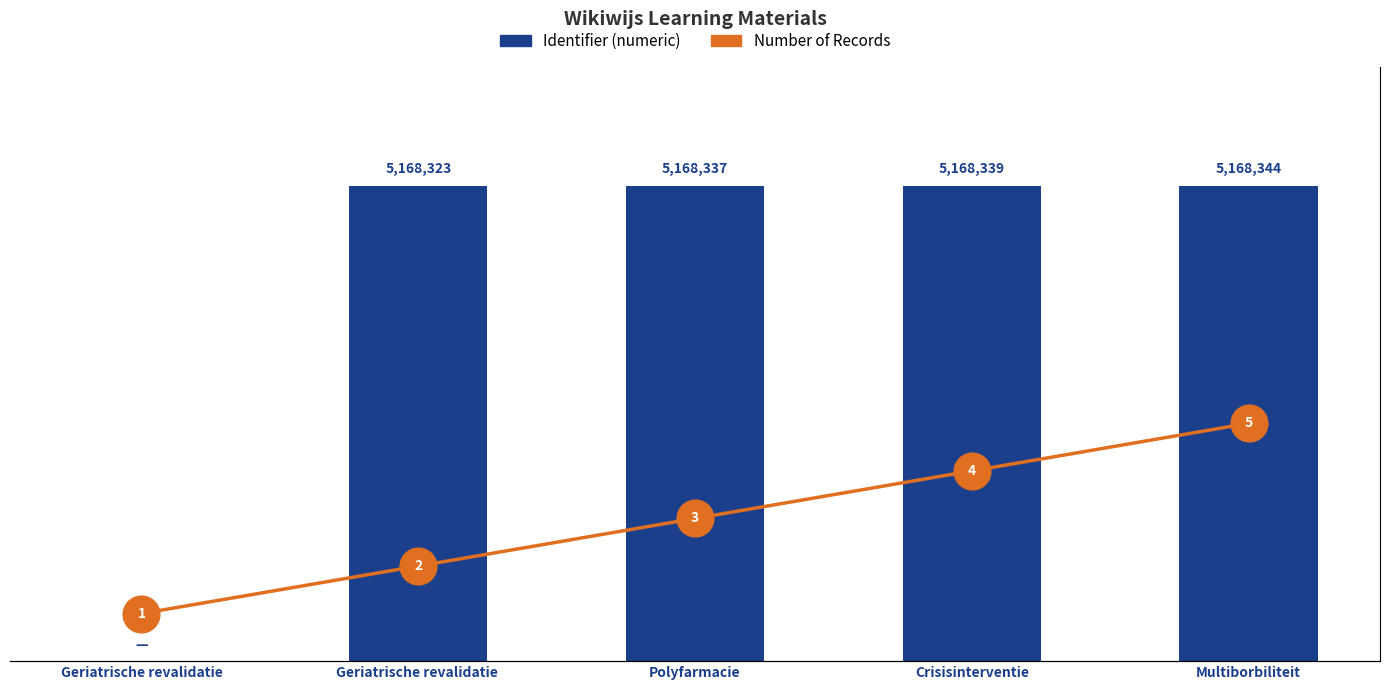

What are all the series names shown in the legend?

Identifier (numeric), Number of Records